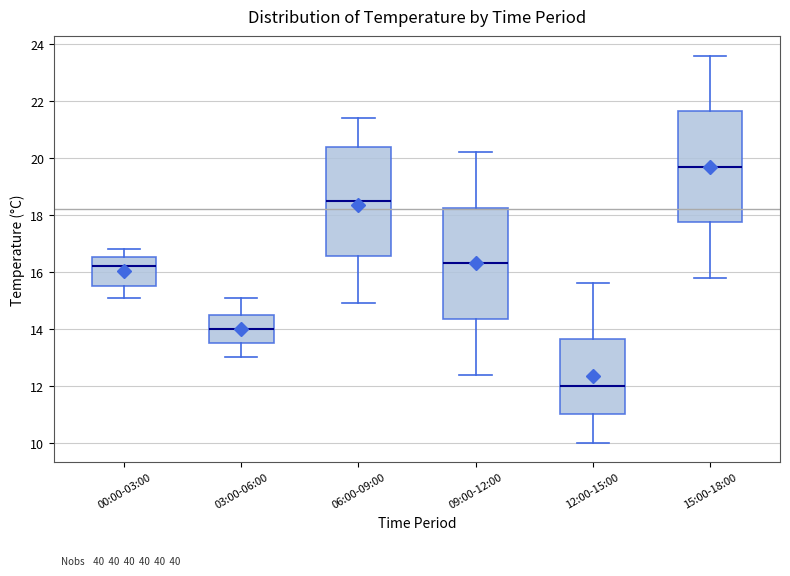

Which box's median line is the highest?

15:00-18:00